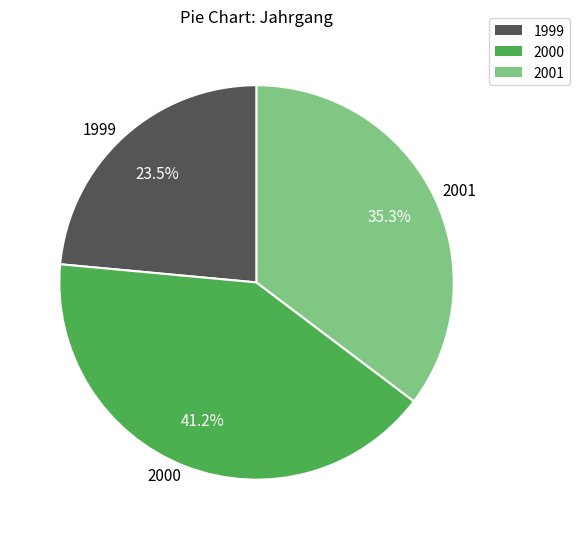

Is there a majority slice in this chart?

No